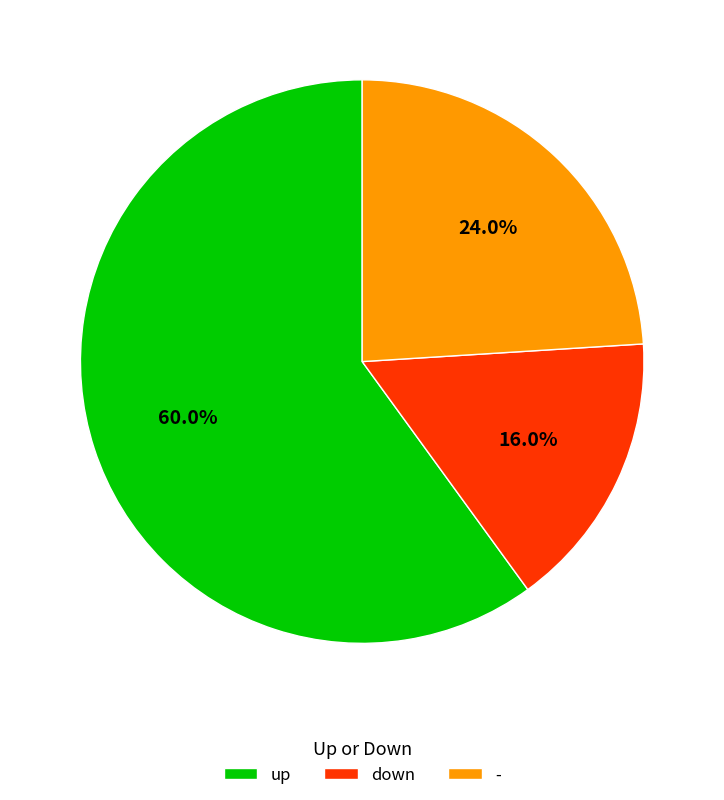

Does down account for over 50% of the chart?

No